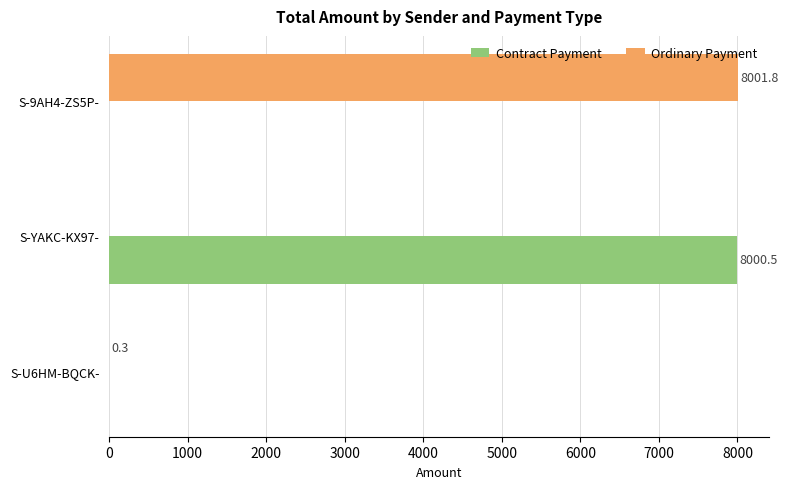

What is the average value of the Ordinary Payment series?

2667.4